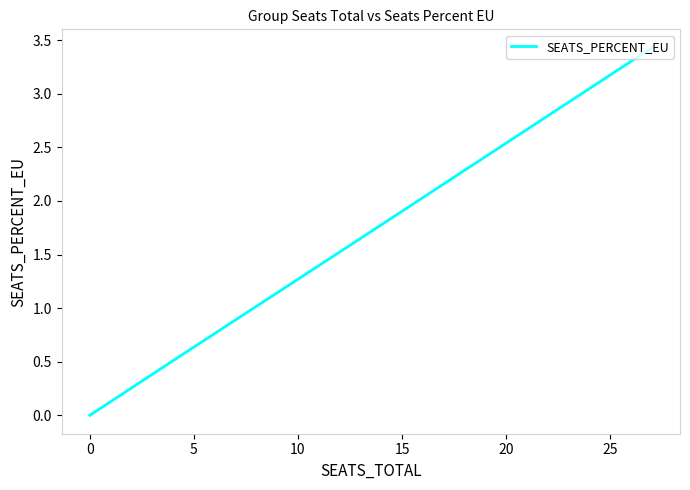

True or false: the data has more than 0 interior local peaks.

False